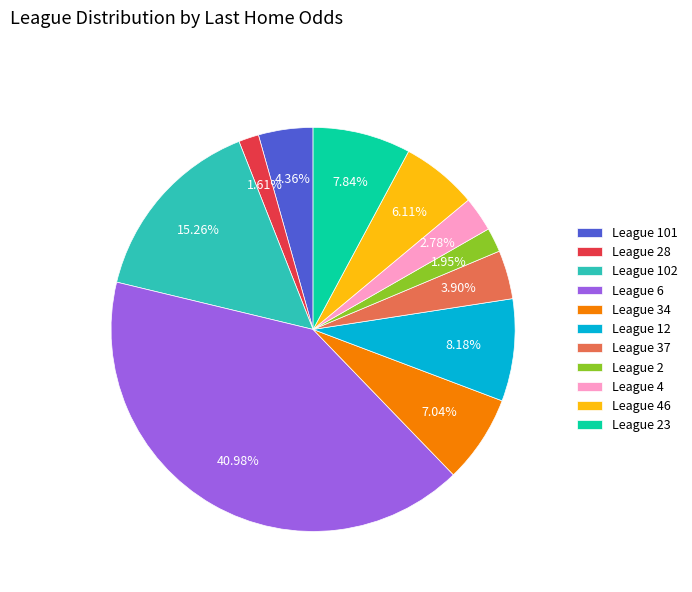

Is there any slice that represents more than half of the pie?

No